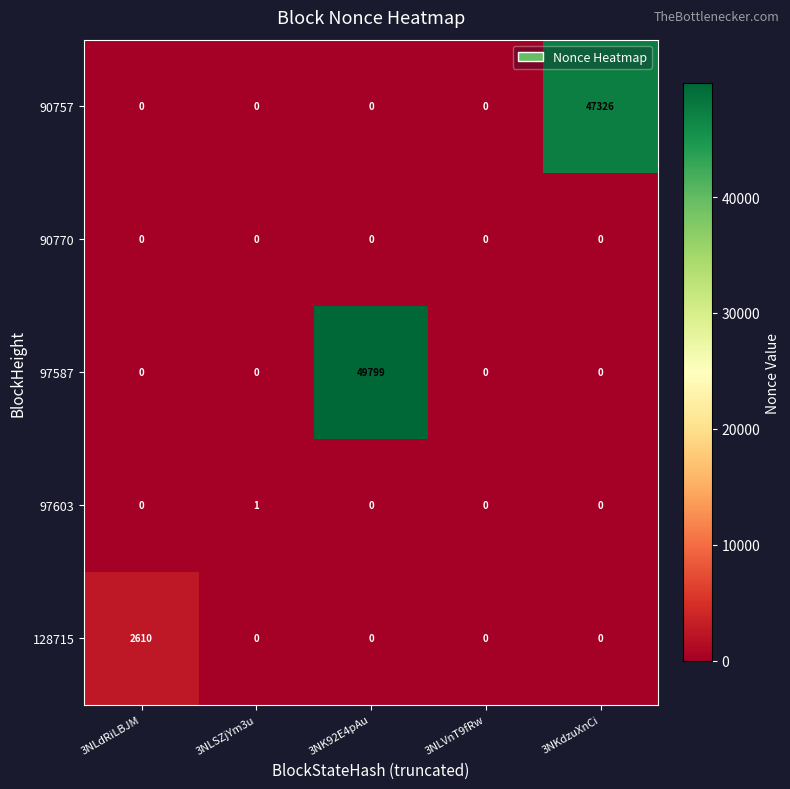

What is the average value of the 97587 series?

9960